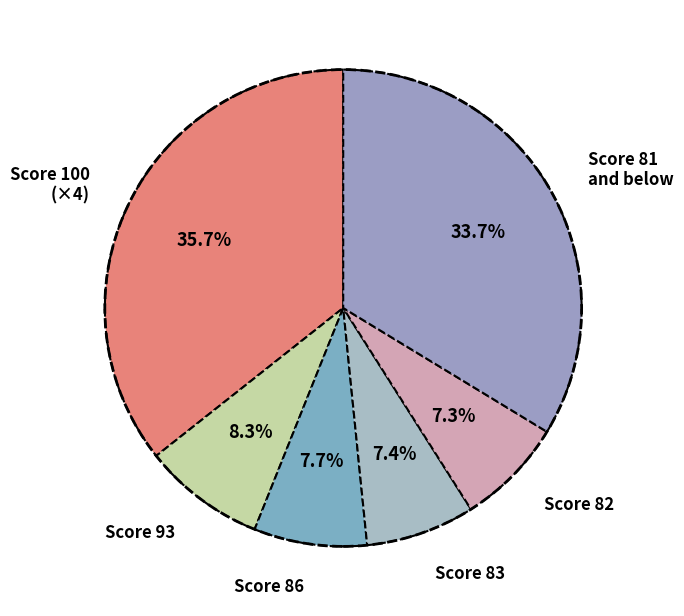

Which category has the biggest portion of the pie?

Score 100 (×4)